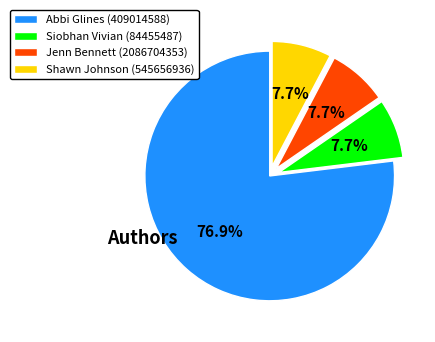

What is the largest slice in the pie chart?

Abbi Glines (409014588)